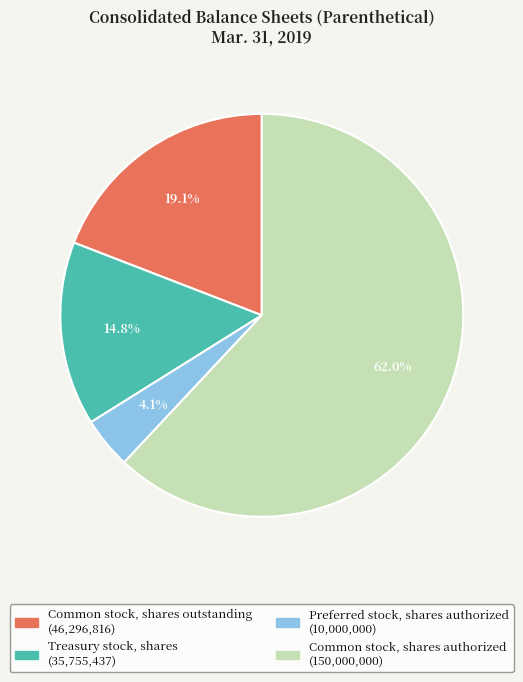

Does any single category account for the majority?

Yes